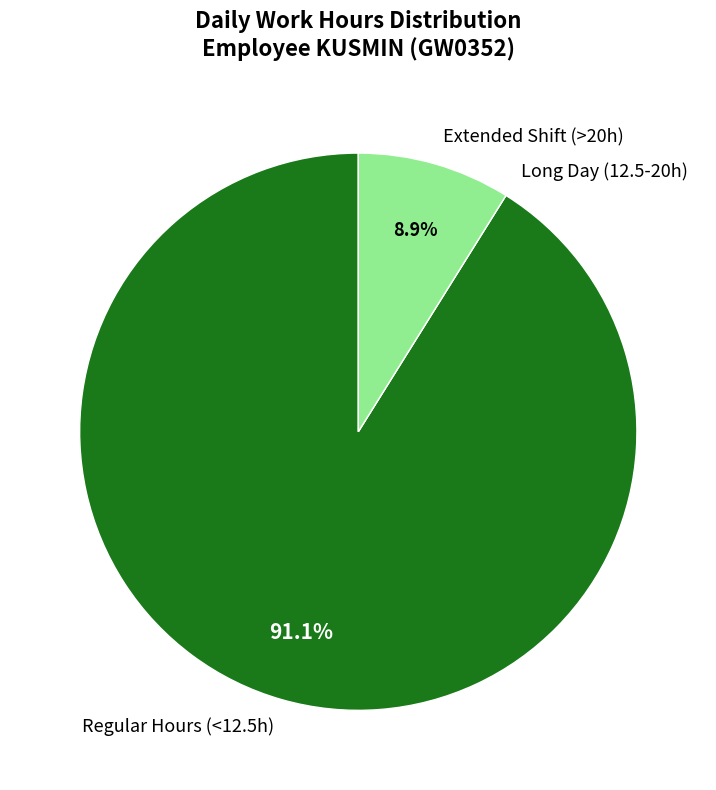

Is there a majority slice in this chart?

Yes